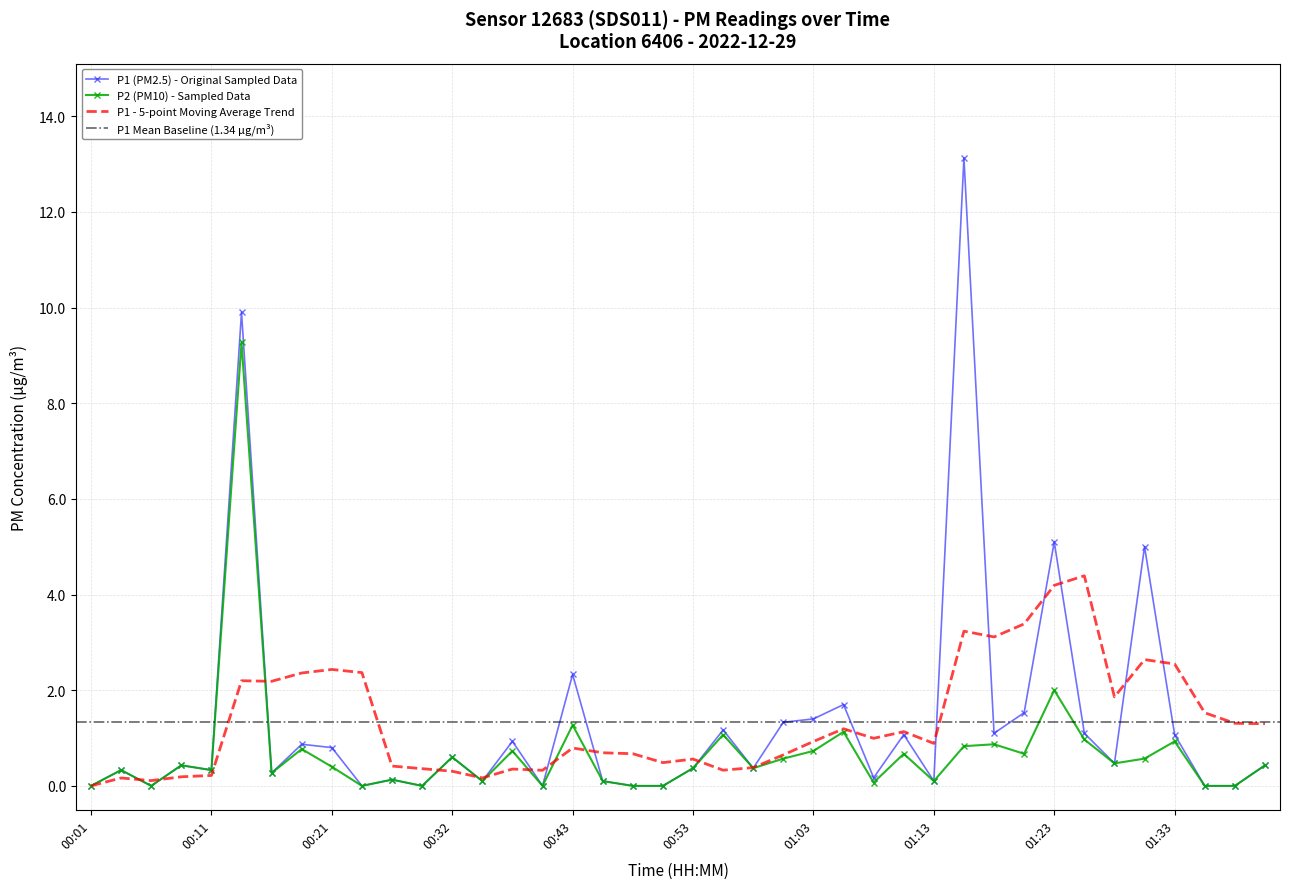

Reading left to right, extract all data points from this chart.

P1: 00:01=0.0	00:03=0.3	00:06=0.0	00:08=0.4	00:11=0.3	00:13=9.9	00:16=0.3	00:19=0.9	00:21=0.8	00:24=0.0	00:27=0.1	00:29=0.0	00:32=0.6	00:35=0.1	00:37=0.9	00:40=0.0	00:43=2.3	00:46=0.1	00:48=0.0	00:51=0.0	00:53=0.4	00:56=1.2	00:58=0.4	01:01=1.3	01:03=1.4	01:06=1.7	01:08=0.2	01:11=1.1	01:13=0.1	01:16=13.1	01:18=1.1	01:20=1.5	01:23=5.1	01:25=1.1	01:28=0.5	01:30=5.0	01:33=1.1	01:35=0.0	01:38=0.0	01:40=0.4
P2: 00:01=0.0	00:03=0.3	00:06=0.0	00:08=0.4	00:11=0.3	00:13=9.3	00:16=0.3	00:19=0.8	00:21=0.4	00:24=0.0	00:27=0.1	00:29=0.0	00:32=0.6	00:35=0.1	00:37=0.7	00:40=0.0	00:43=1.3	00:46=0.1	00:48=0.0	00:51=0.0	00:53=0.4	00:56=1.1	00:58=0.4	01:01=0.6	01:03=0.7	01:06=1.1	01:08=0.1	01:11=0.7	01:13=0.1	01:16=0.8	01:18=0.9	01:20=0.7	01:23=2.0	01:25=1.0	01:28=0.5	01:30=0.6	01:33=0.9	01:35=0.0	01:38=0.0	01:40=0.4